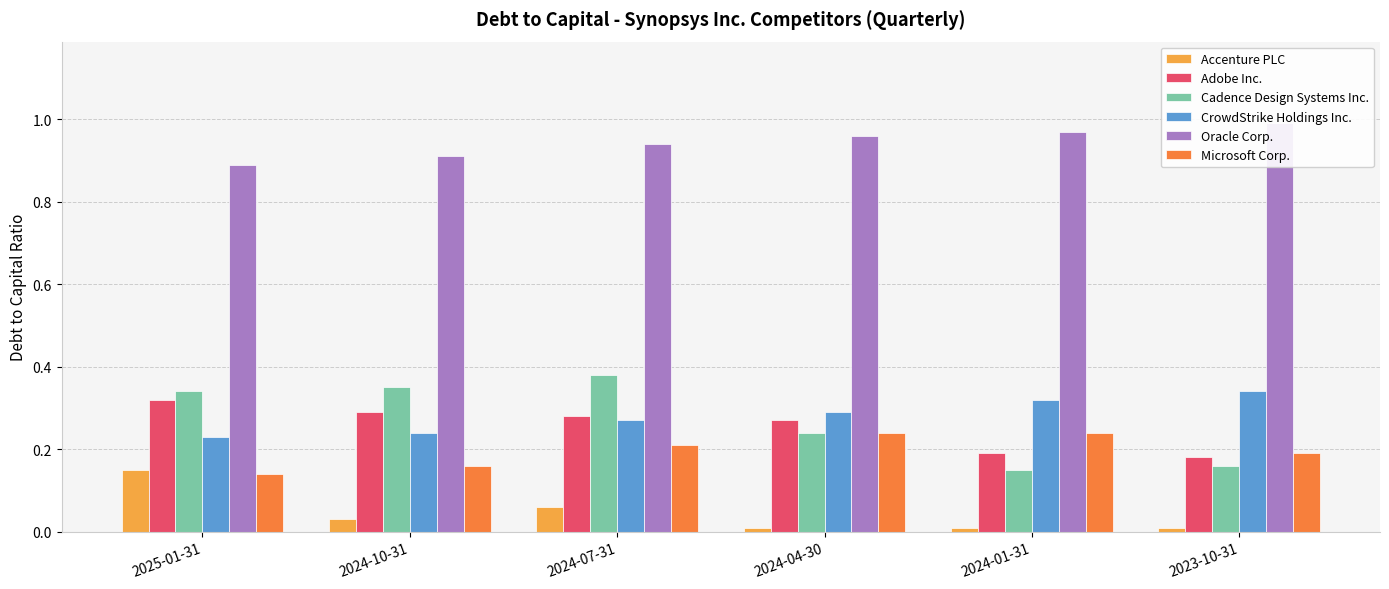

What is the maximum value for Adobe Inc.?

0.3